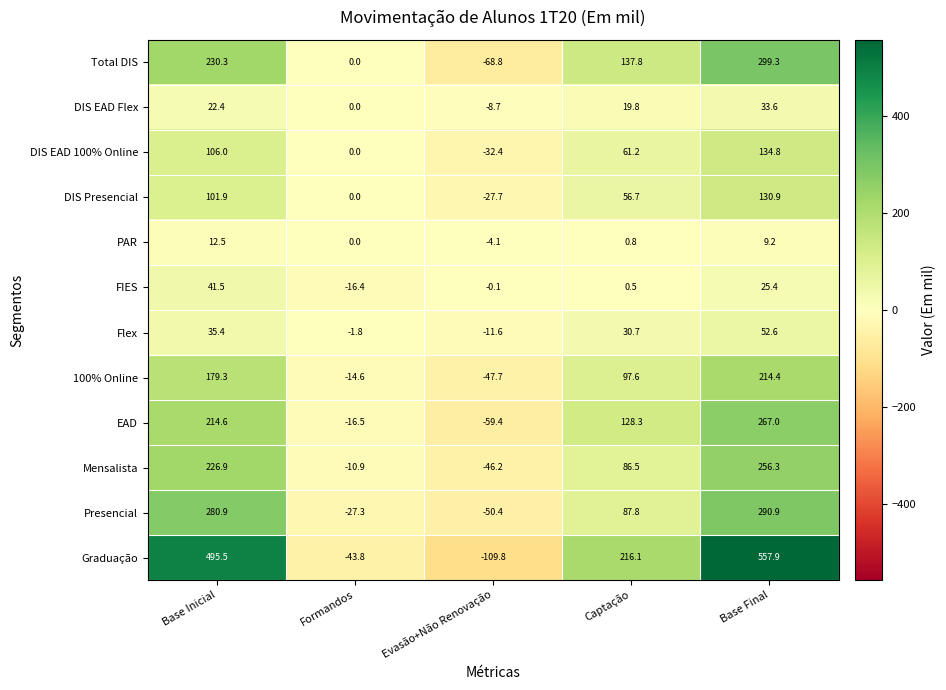

Rank the series at Base Final from lowest to highest value.

PAR, FIES, DIS EAD Flex, Flex, DIS Presencial, DIS EAD 100% Online, 100% Online, Mensalista, EAD, Presencial, Total DIS, Graduação